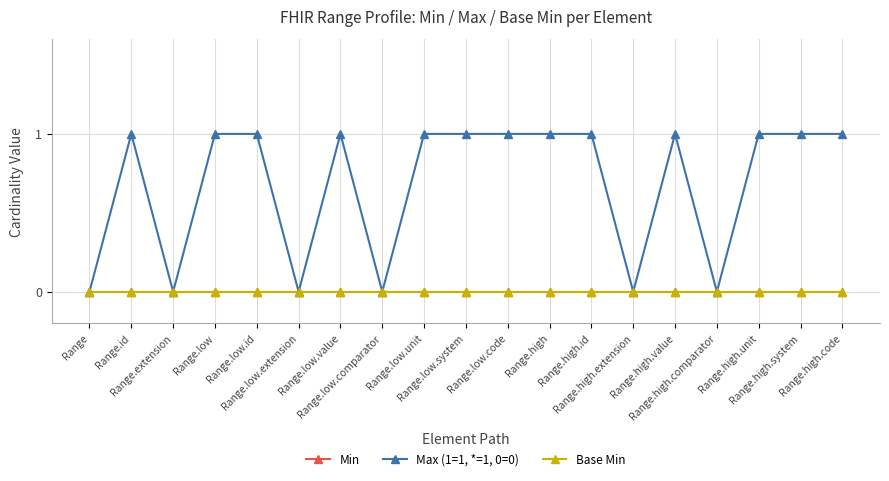

Is this an area chart (filled region under the line)?

No